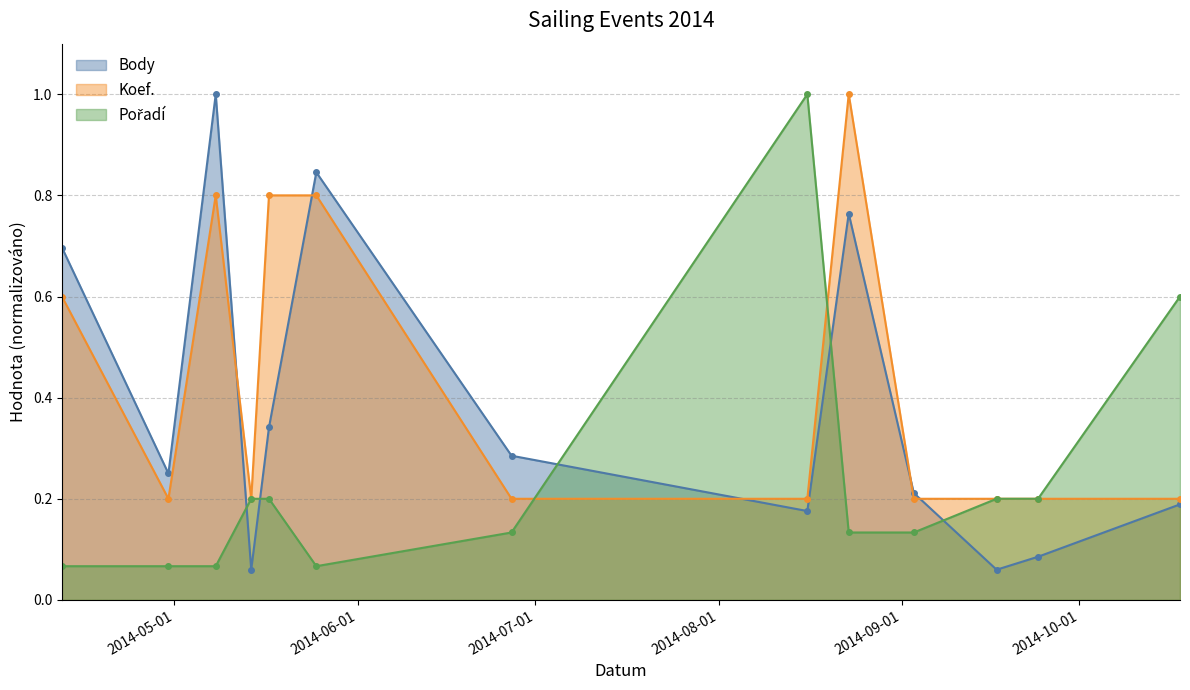

What is the difference between the maximum and minimum values in the Body series?

0.9